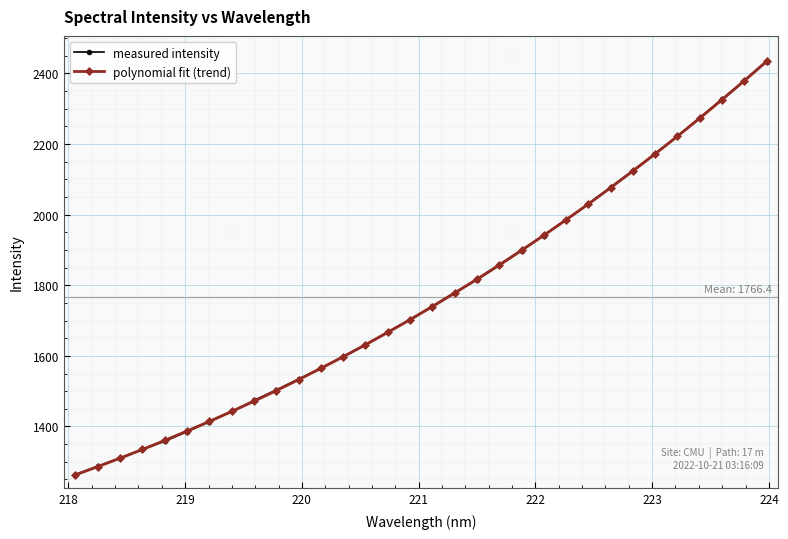

What is the sum of all polynomial fit (trend) values?

56525.5